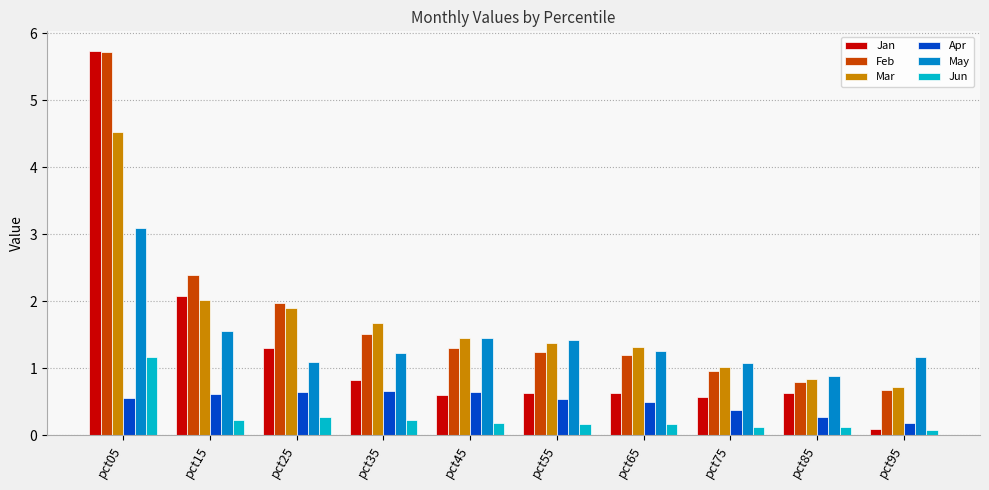

True or false: Mar has a value of 0.3 at pct95.

False